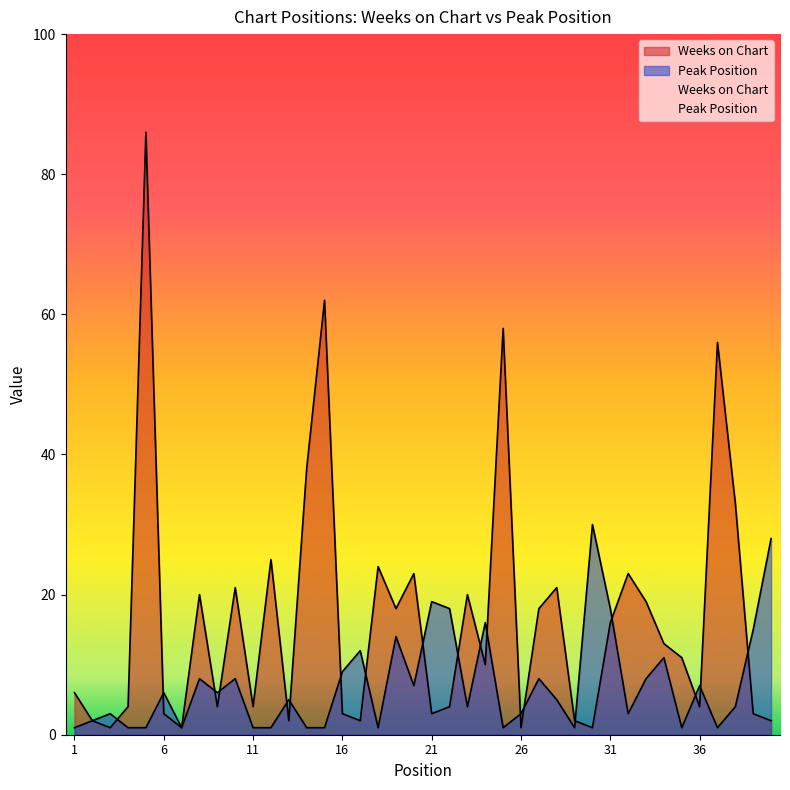

What is the value of the Peak Position point at the 23rd from the left?

4